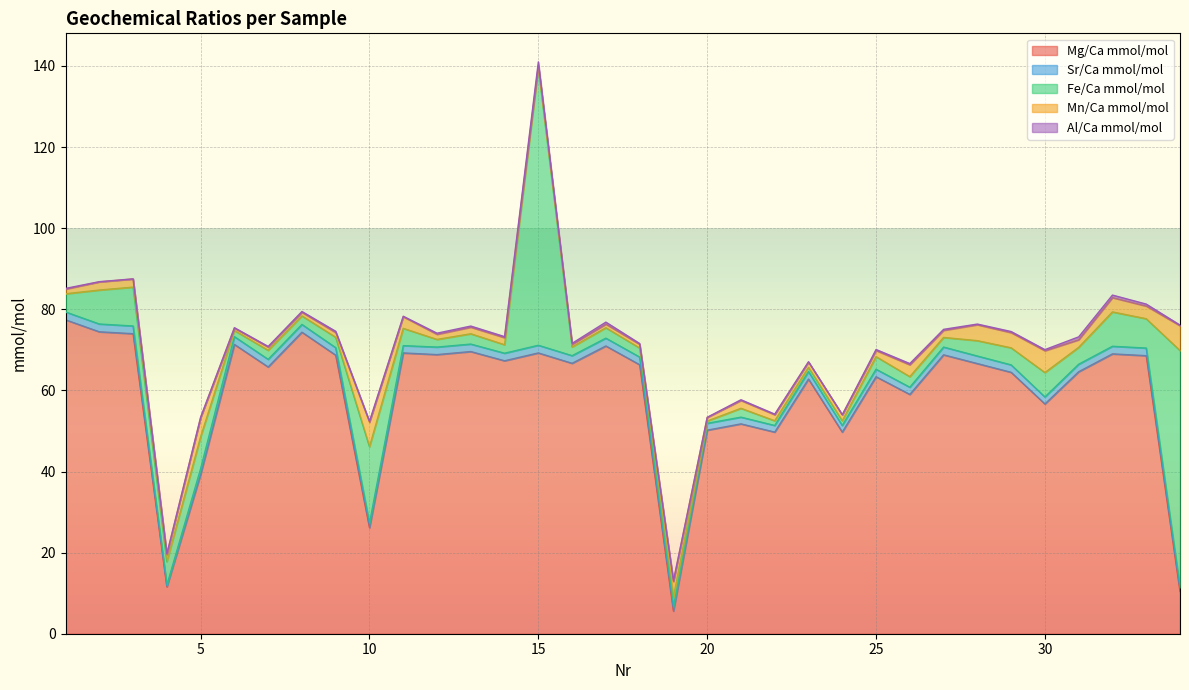

At which category does the chart reach its minimum across all series?

20